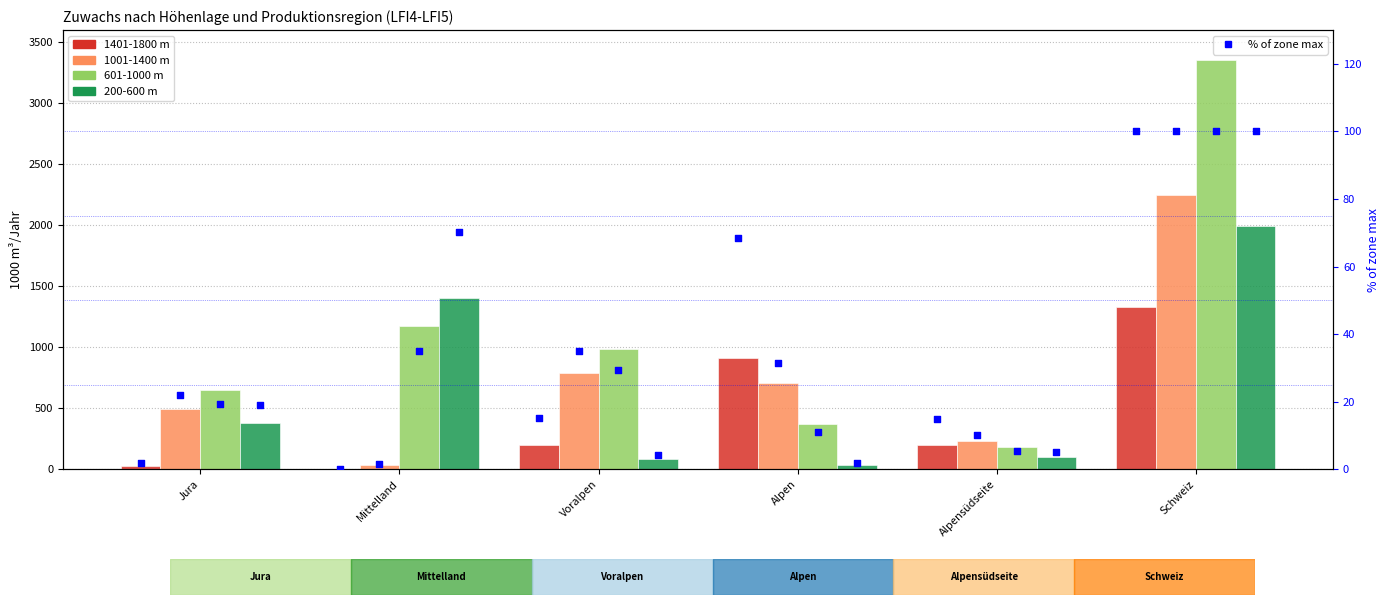

Which series has the largest total across all categories?

601-1000 m